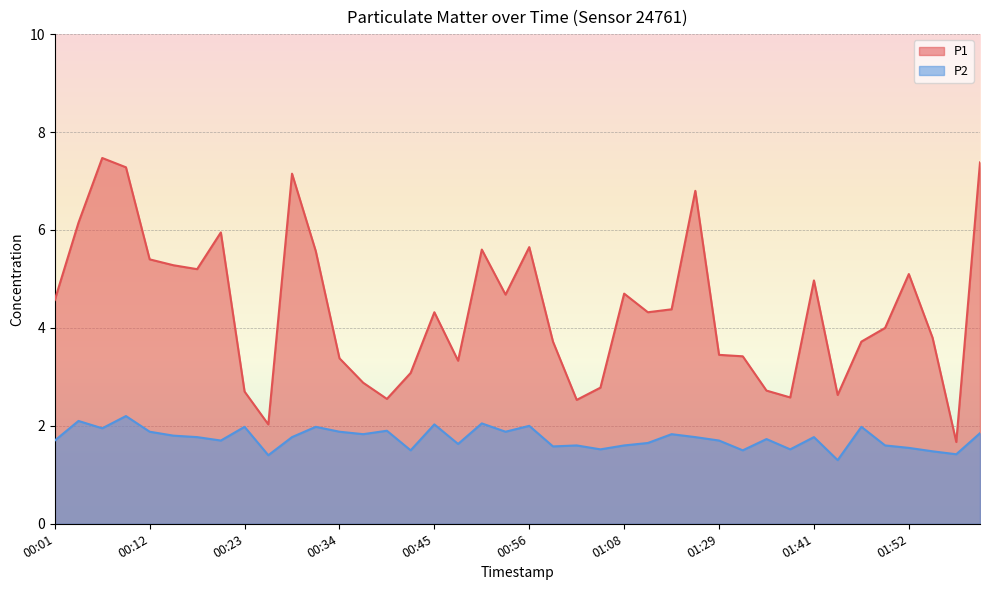

List the series in order of their peak value, highest first.

P1, P2